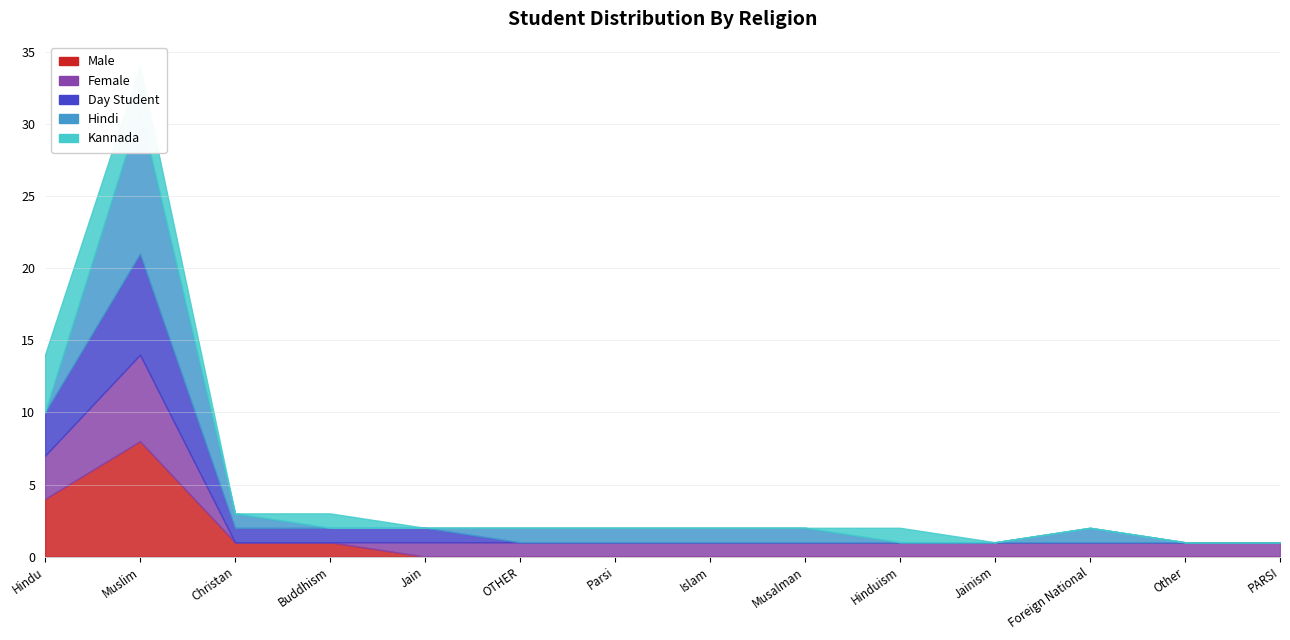

True or false: Male and Hindi intersect in this chart.

True